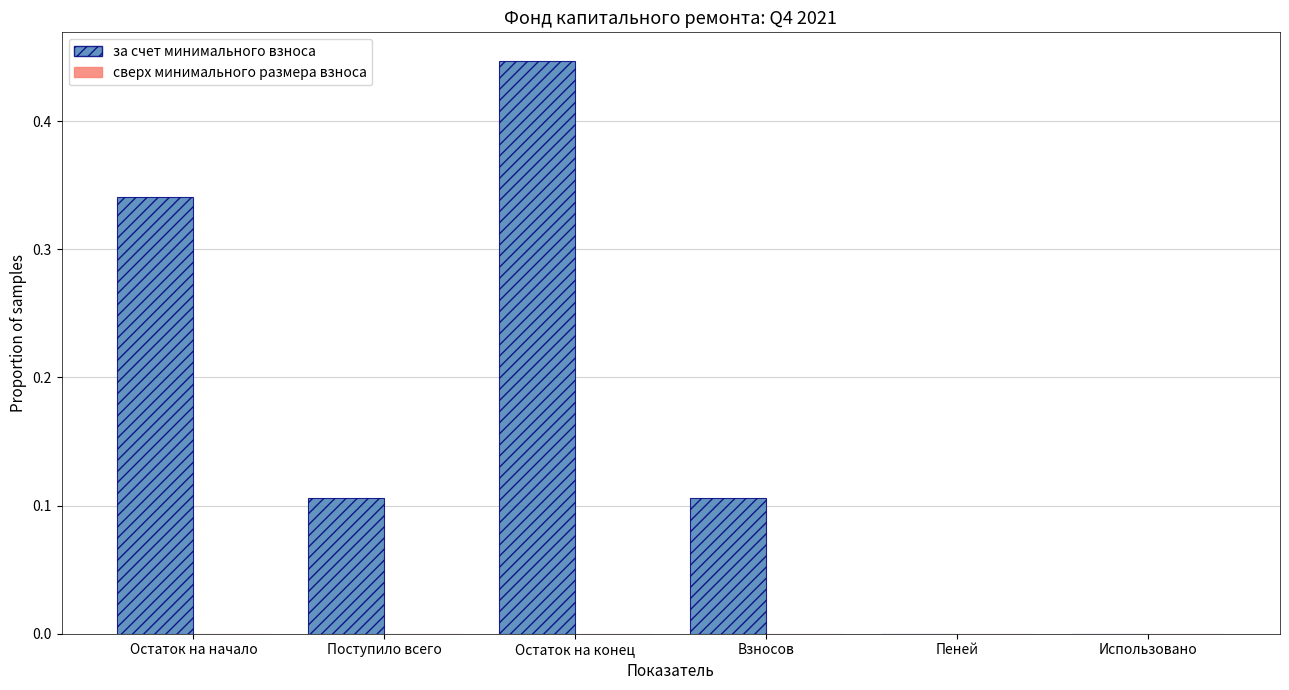

Which label corresponds to the largest value in the chart?

Остаток на конец